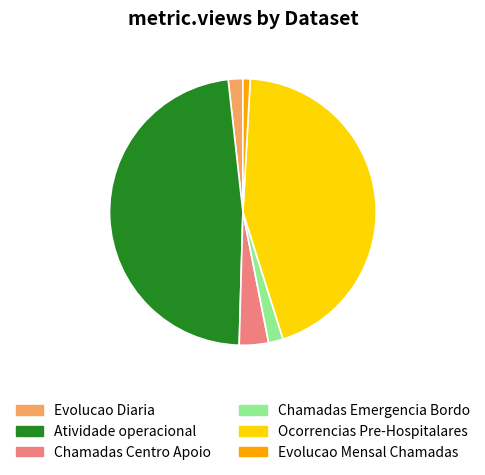

Is the sum of Atividade operacional and Evolucao Mensal Chamadas greater than half?

No